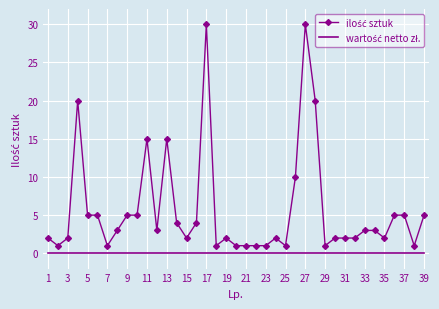

What is the maximum value shown in the chart?

30